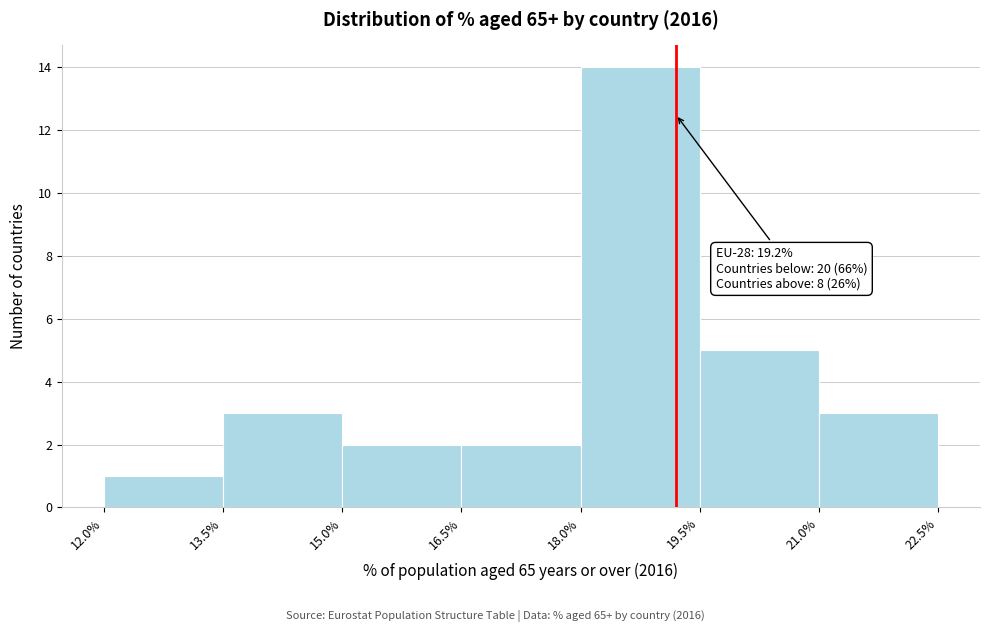

Which range on the x-axis has the tallest bar?

18.0% to 19.5%